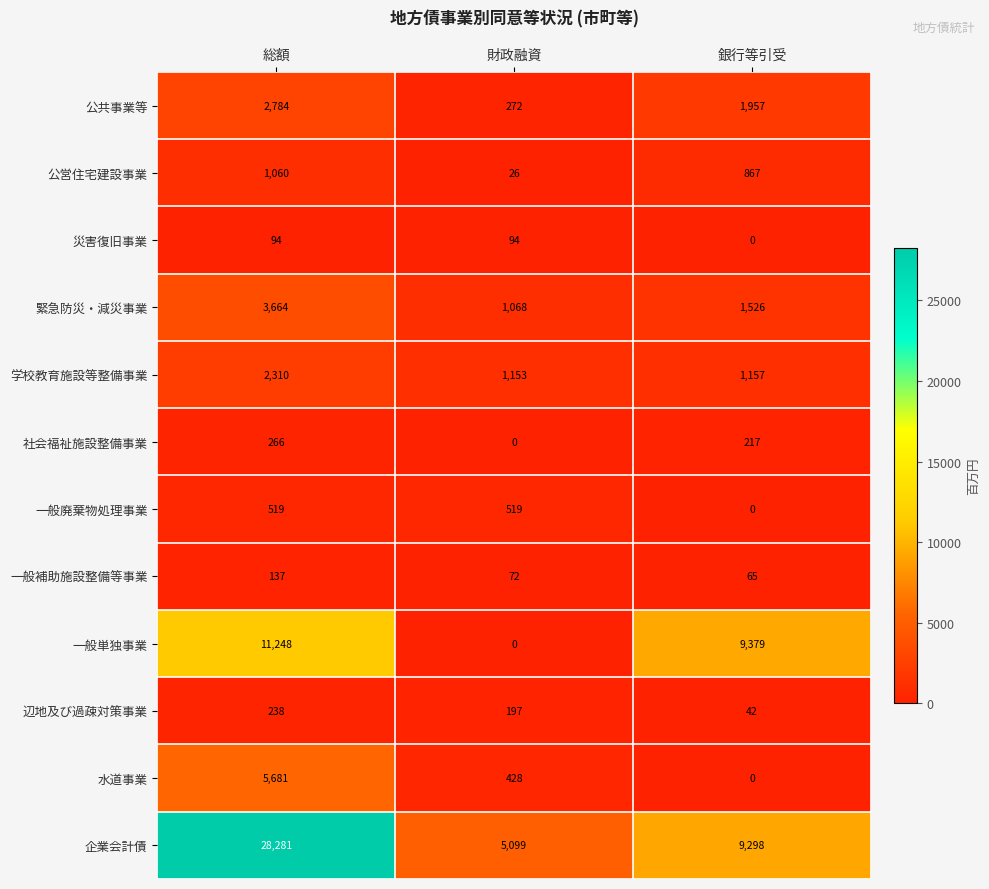

The 社会福祉施設整備事業 series shows 374 at 総額. True or false?

False